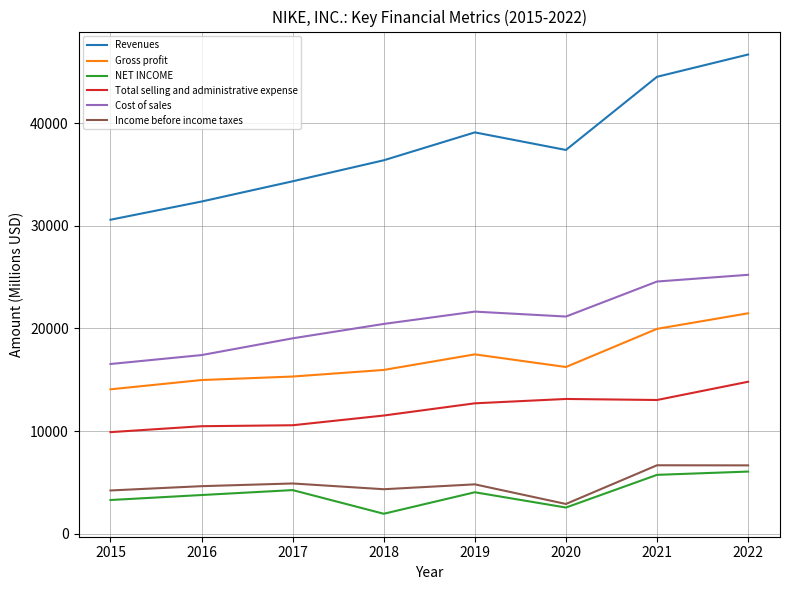

Rank the series by their maximum value, from lowest to highest.

NET INCOME, Income before income taxes, Total selling and administrative expense, Gross profit, Cost of sales, Revenues